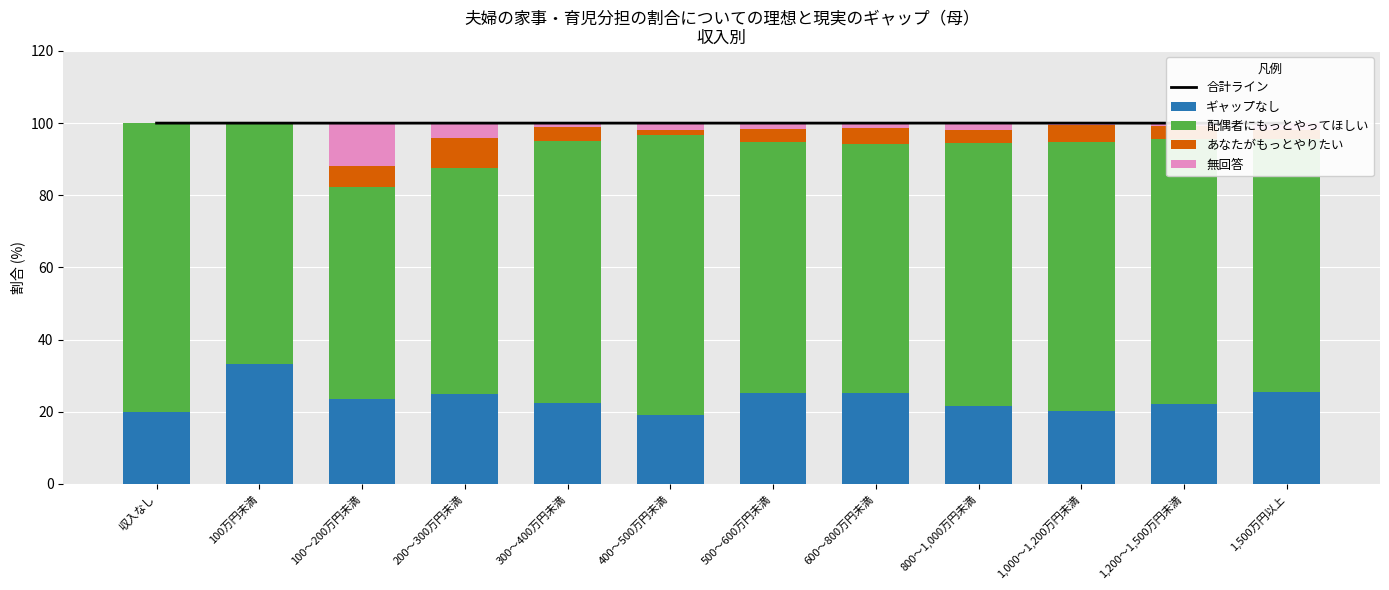

At which label does あなたがもっとやりたい first exceed 3?

100～200万円未満